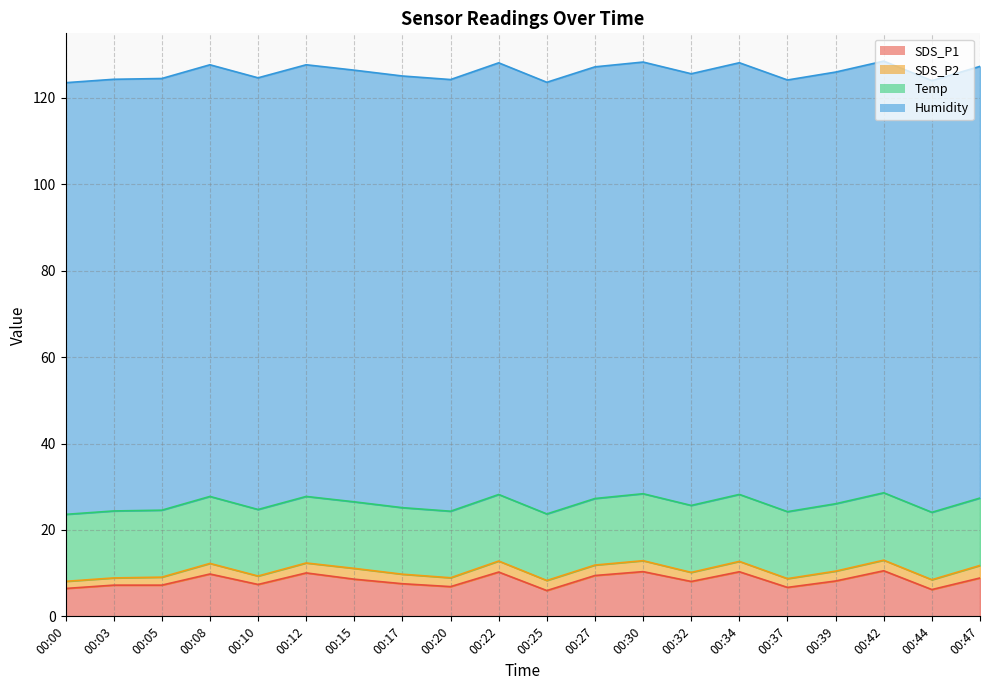

Which series has the largest total across all categories?

Humidity